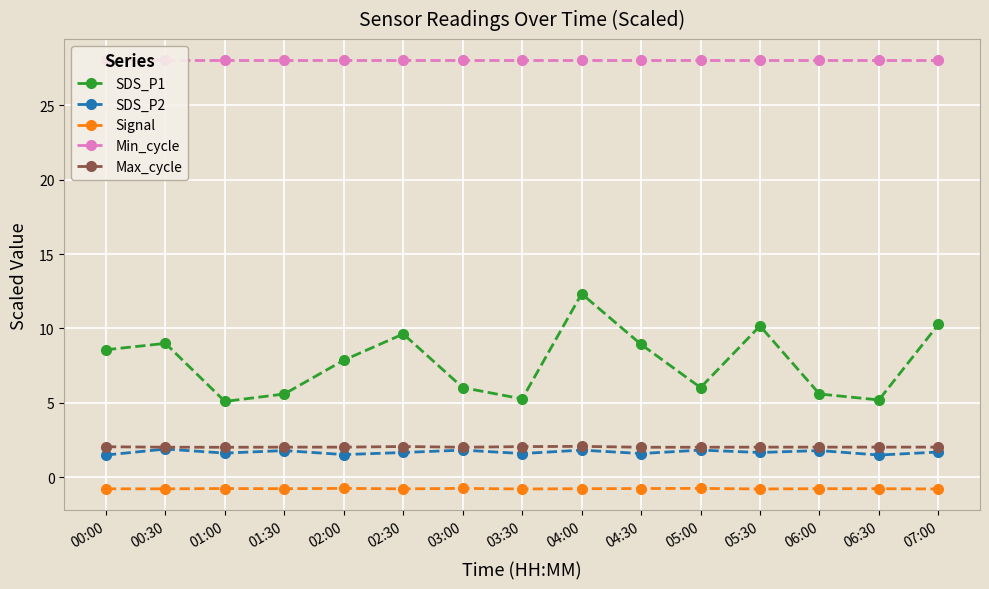

What are all the series names shown in the legend?

SDS_P1, SDS_P2, Signal, Min_cycle, Max_cycle